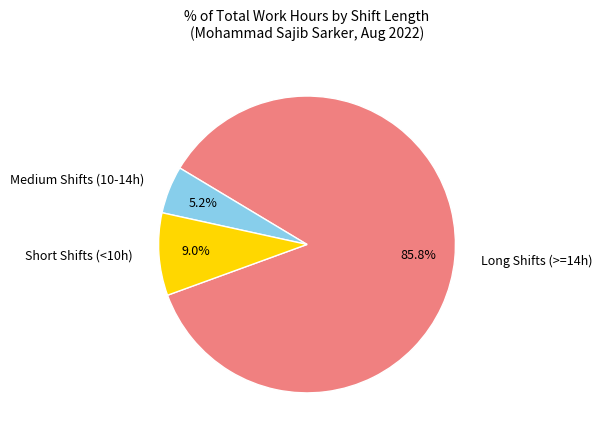

Rank the categories by value from lowest to highest.

Medium Shifts (10-14h), Short Shifts (<10h), Long Shifts (>=14h)